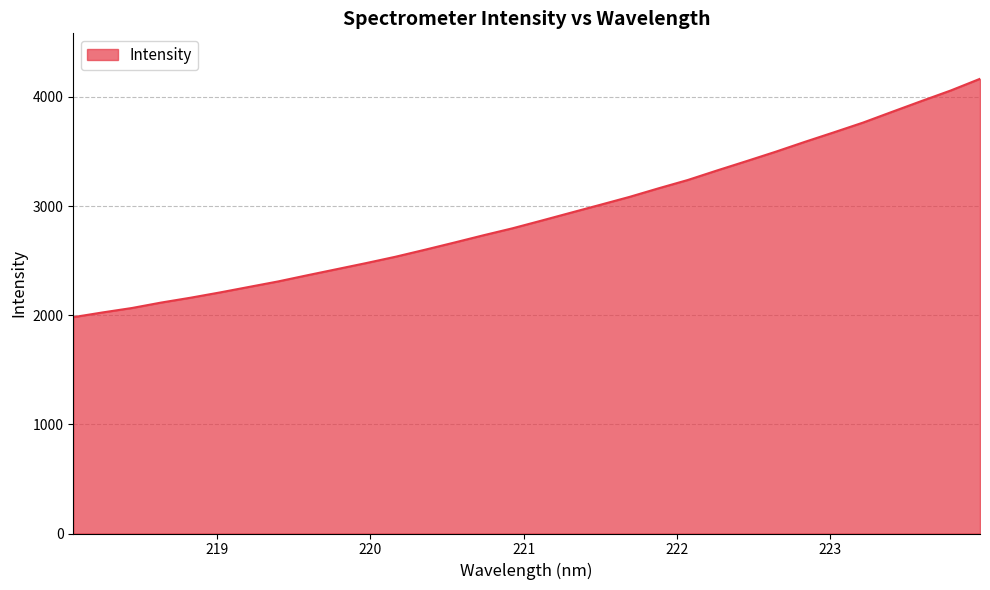

How many lines are shown in the chart?

1